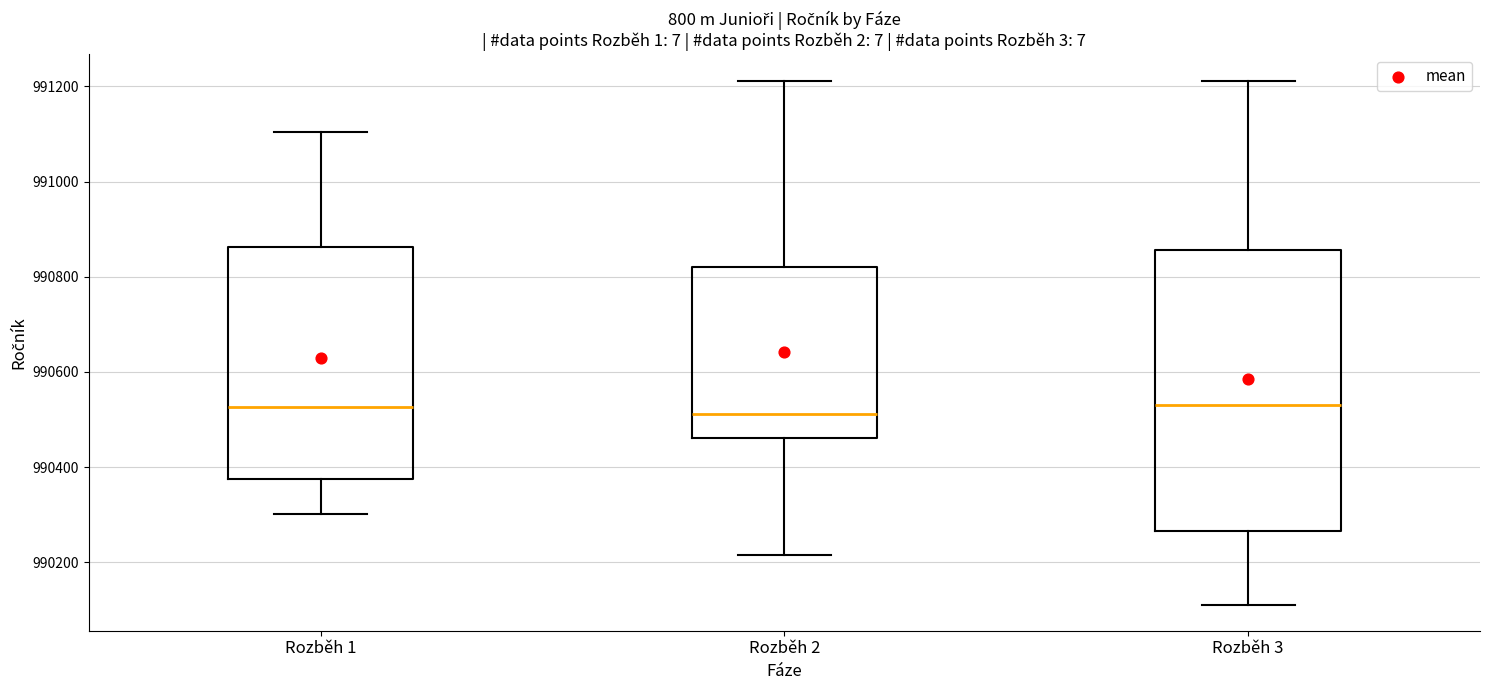

Where does the upper whisker of the box for Rozběh 2 end on the y-axis? The values are not printed on the chart, so give them approximately, as read against the axis.

991220